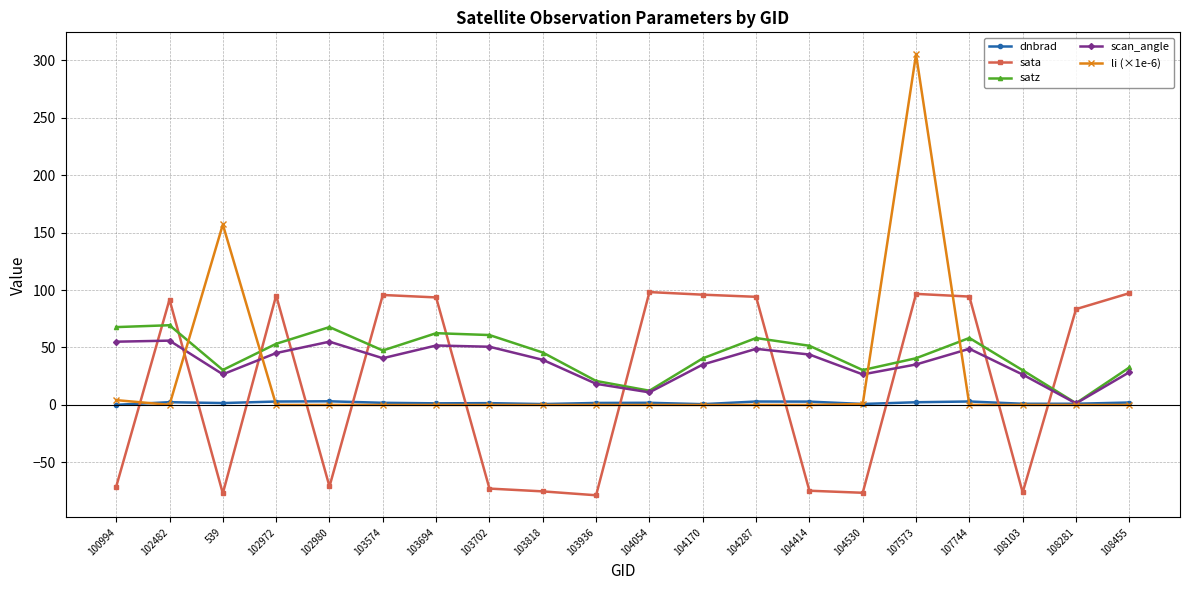

At how many categories does at least one series exceed 287?

1